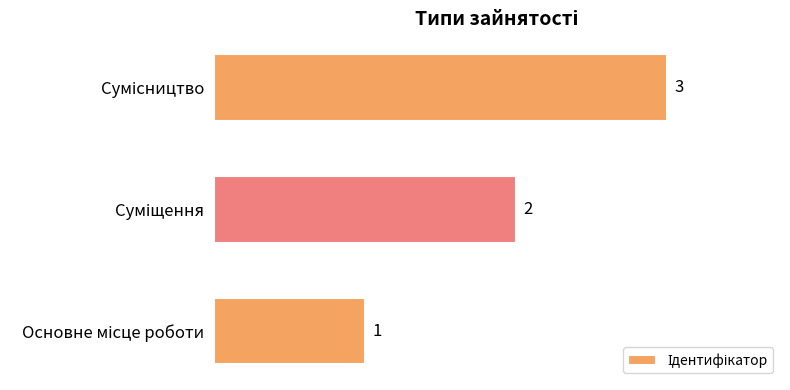

Count the values in the range 1 to 3.

3